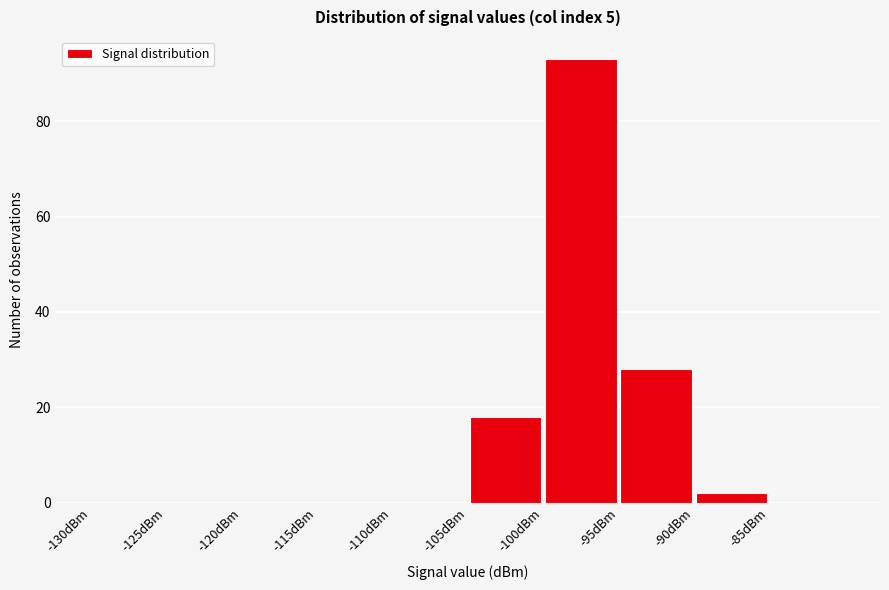

Reading left to right, transcribe this chart: for each bar, give the range it covers on the x-axis and its height. The values are not printed on the chart, so give them approximately, as read against the axis.

-130 to -125: 0
-125 to -120: 0
-120 to -115: 0
-115 to -110: 0
-110 to -105: 0
-105 to -100: 18
-100 to -95: 94
-95 to -90: 28
-90 to -85: 2
-85 to -80: 0